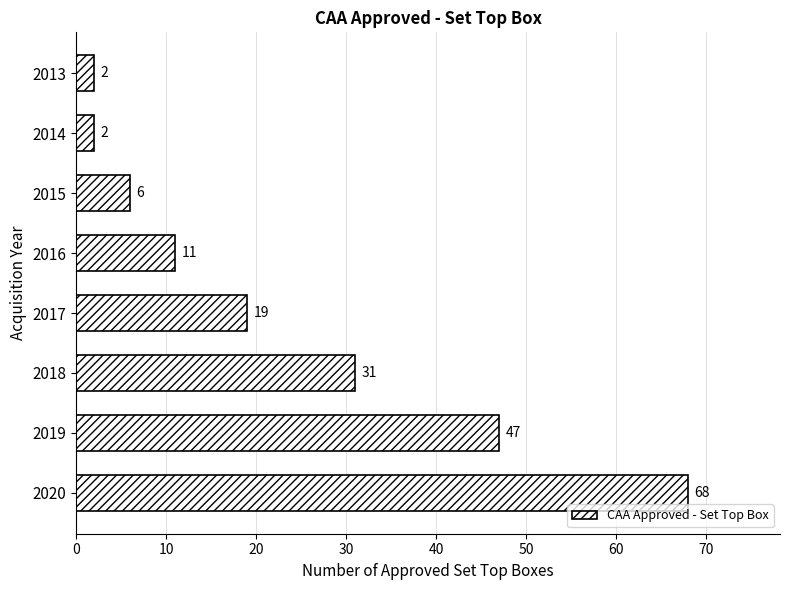

How many bars are there in total?

8